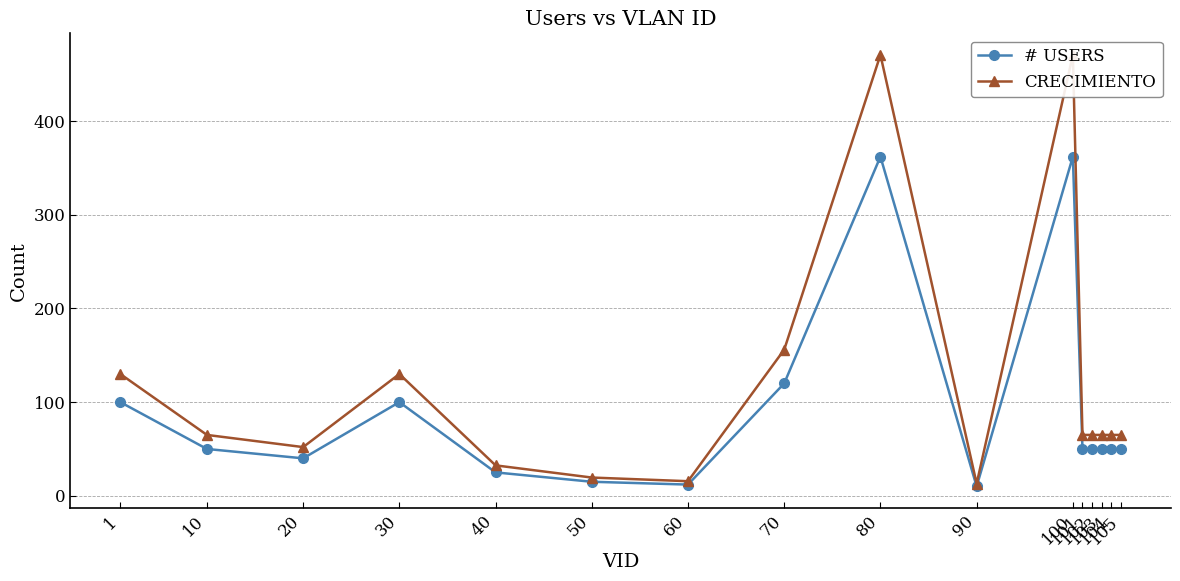

At which category is the sum across all series the highest?

80